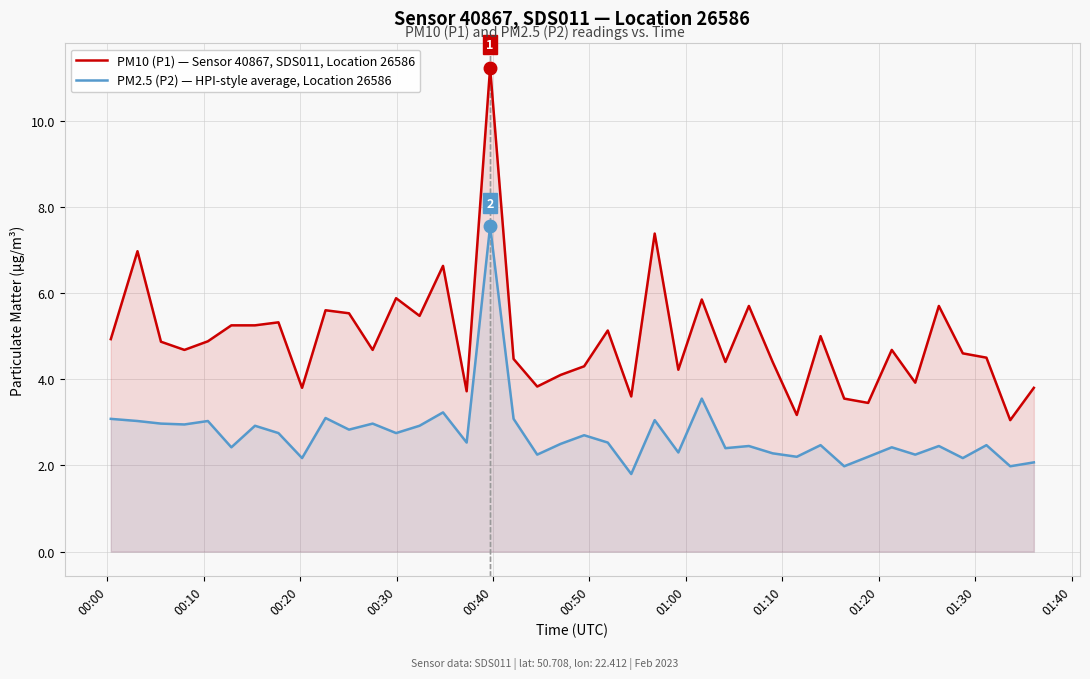

Does the chart have visible grid lines?

Yes